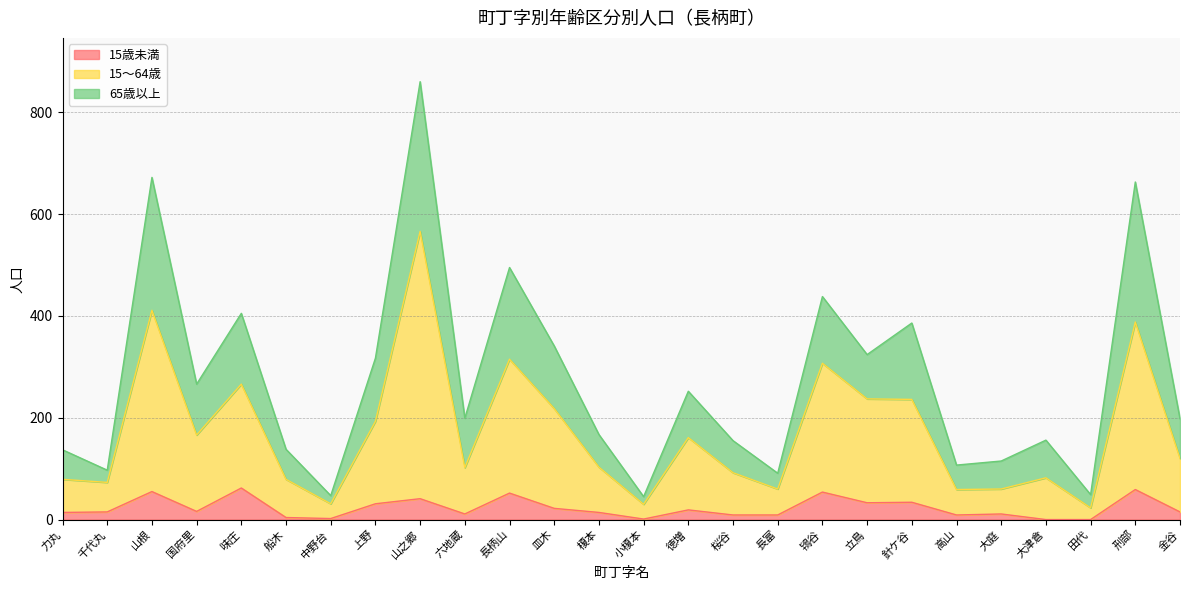

What is the value of the 15～64歳 point at the 19th from the left?

237